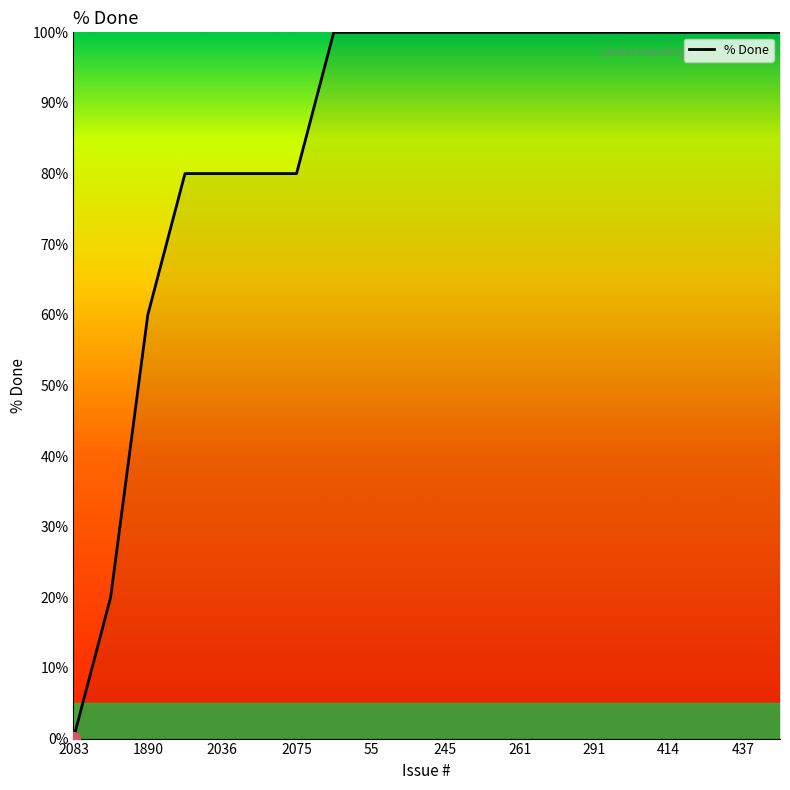

What is the difference between the maximum and minimum values?

100